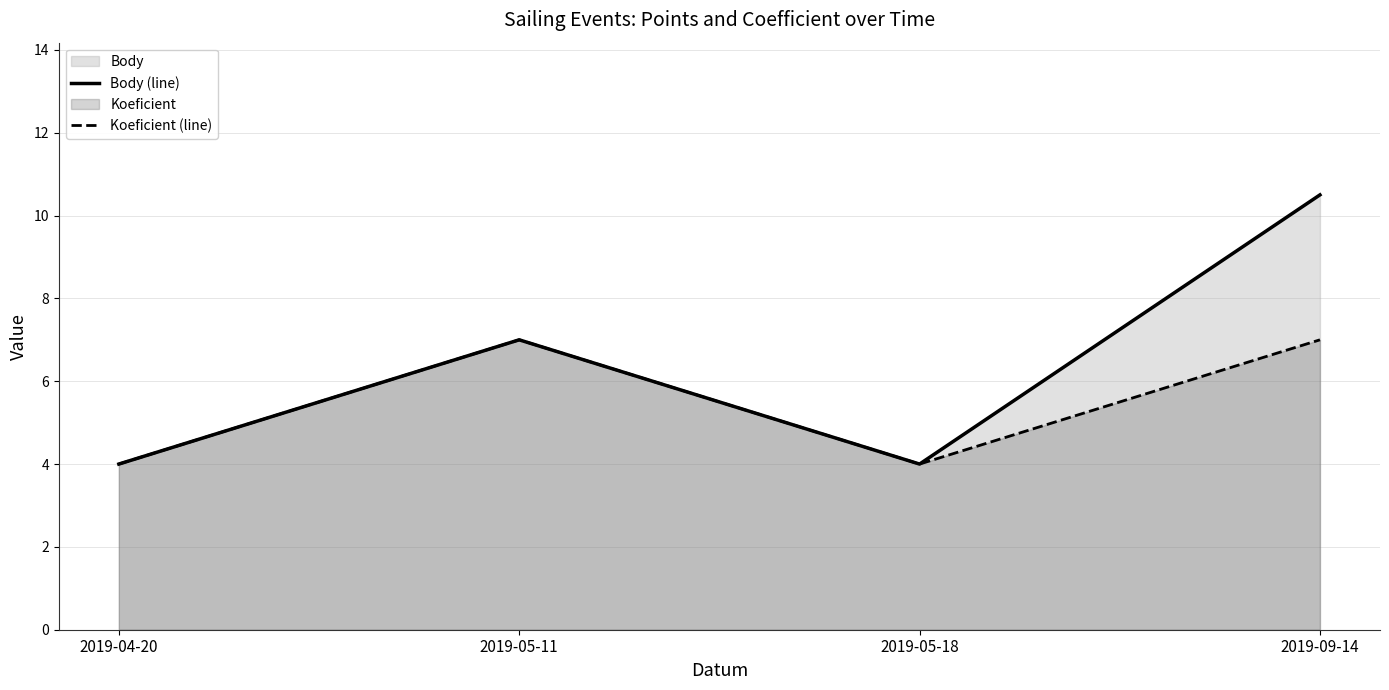

The value of Body (line) at 2019-04-20 is 4.0. True or false?

True